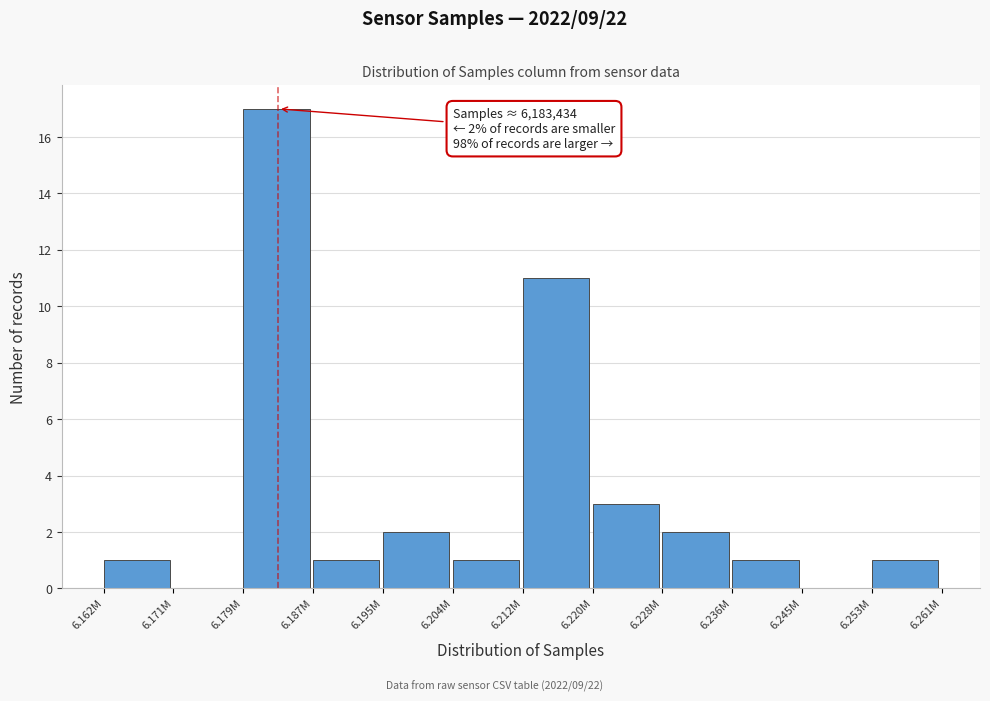

Reading left to right, extract all data points from this chart.

6.162M=1	6.171M=0	6.179M=17	6.187M=1	6.195M=2	6.204M=1	6.212M=11	6.220M=3	6.228M=2	6.236M=1	6.245M=0	6.253M=1